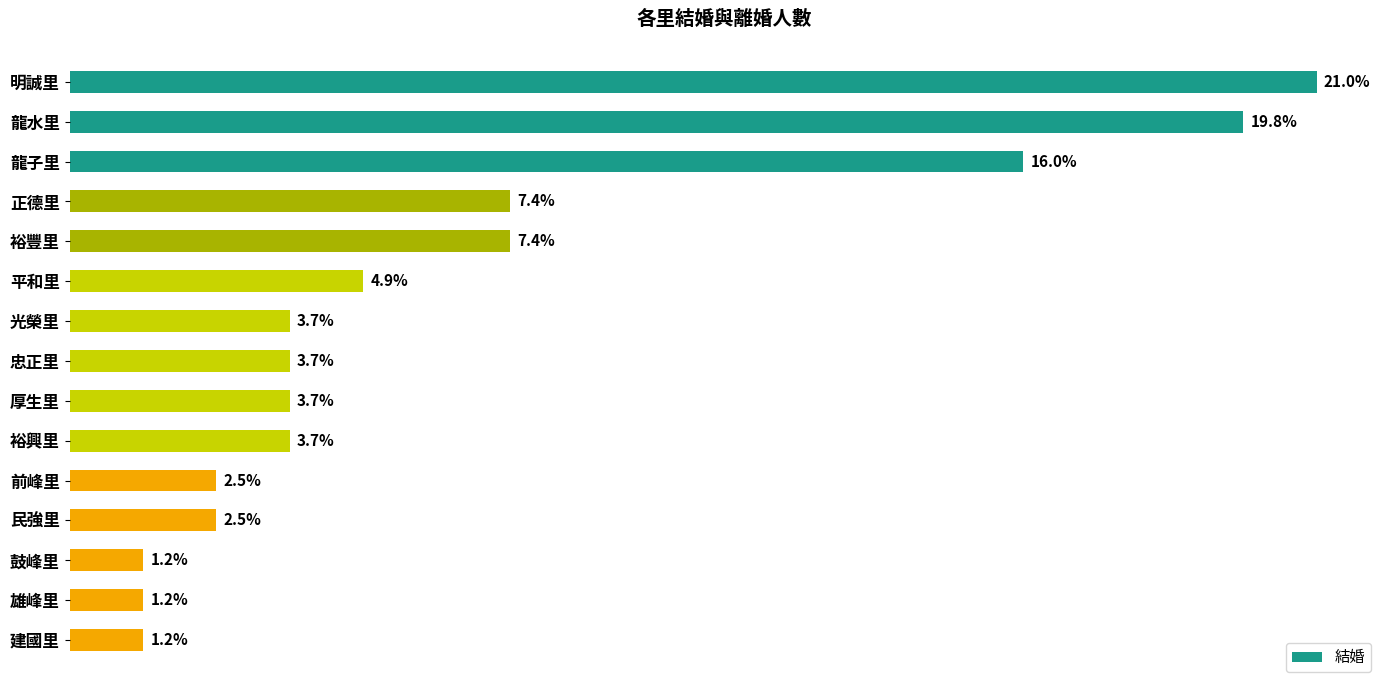

Does the chart contain stacked bars?

No